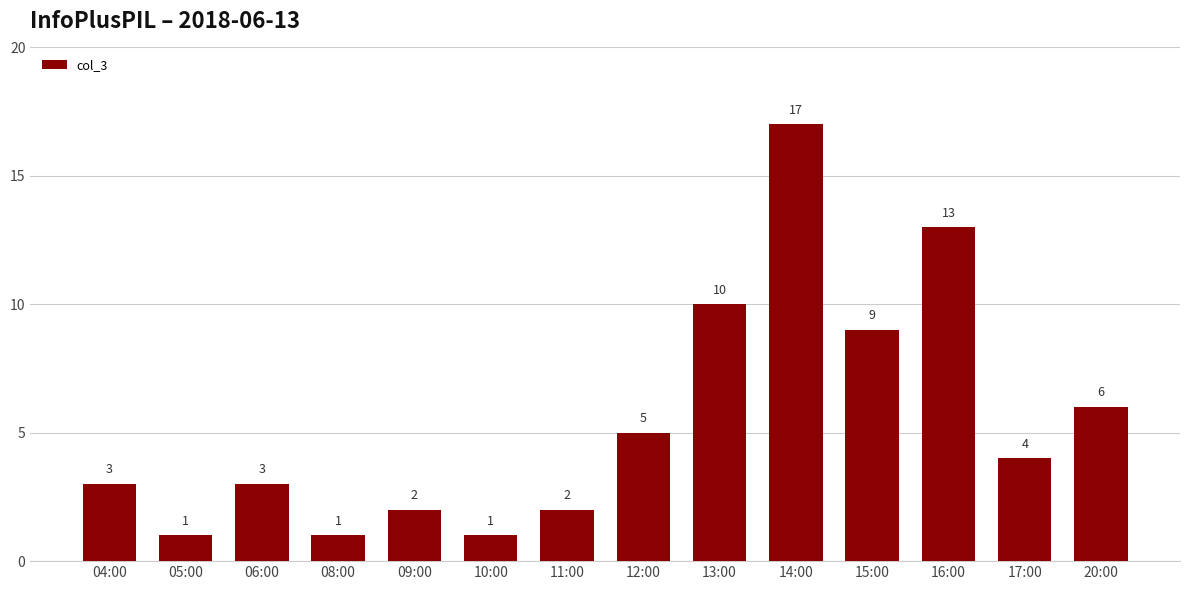

What is the ratio of the value at 12:00 to the value at 05:00?

5.0